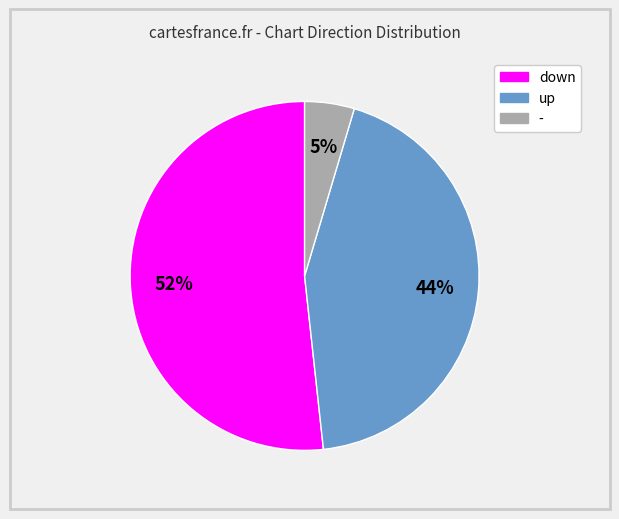

Between down and -, which is larger?

down